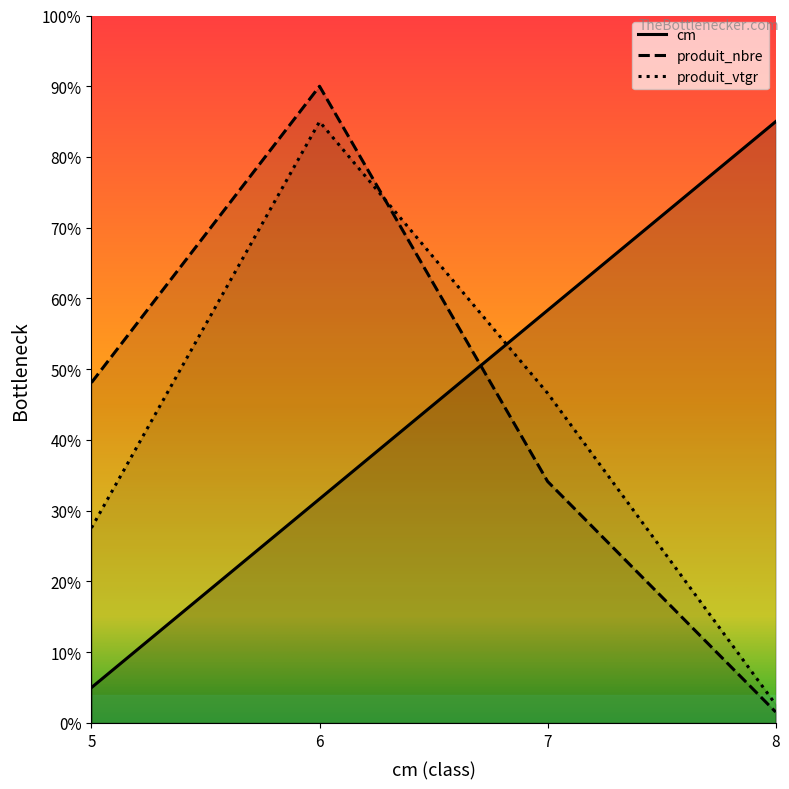

Where is produit_vtgr nearest to the value 43?

7